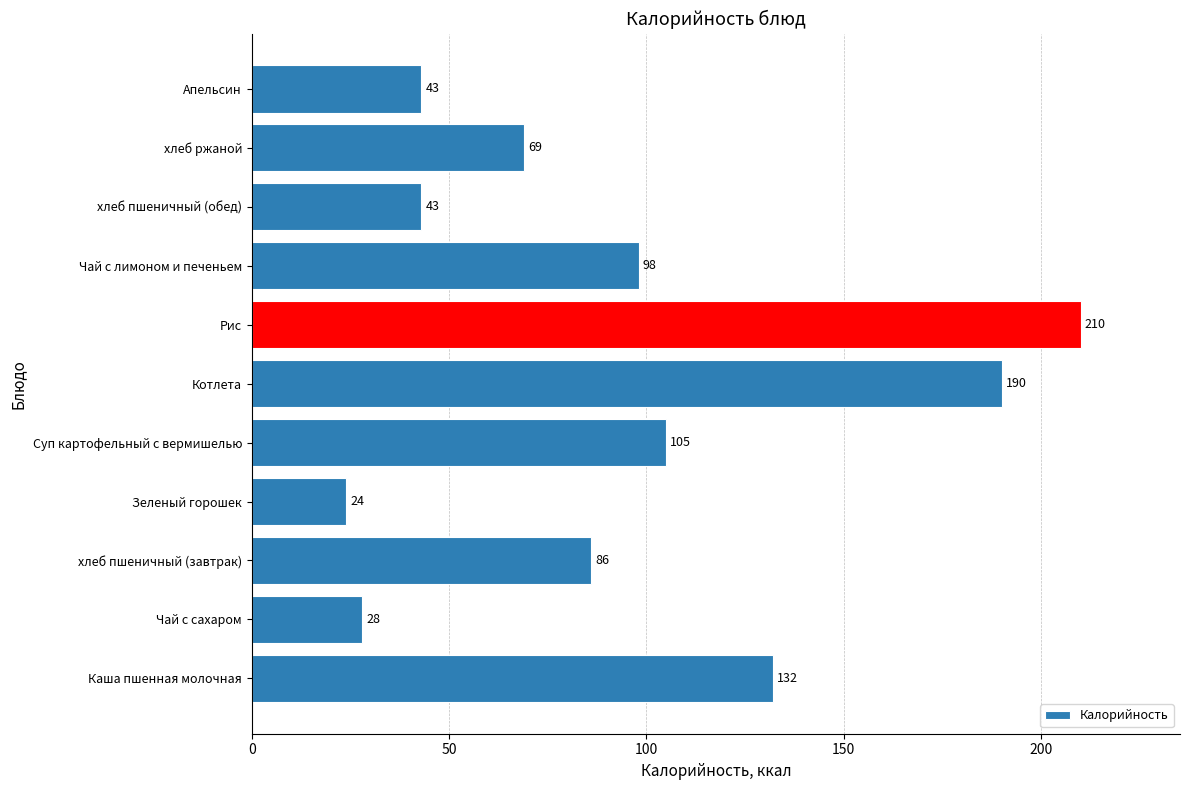

True or false: the data shows 24 at Зеленый горошек.

True